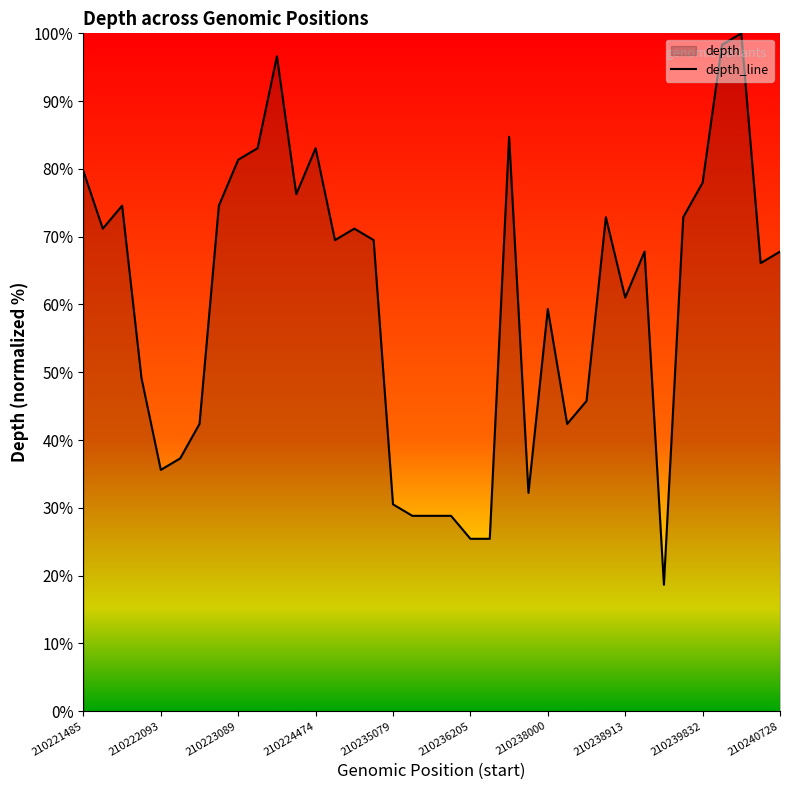

How many values are below 67?

17